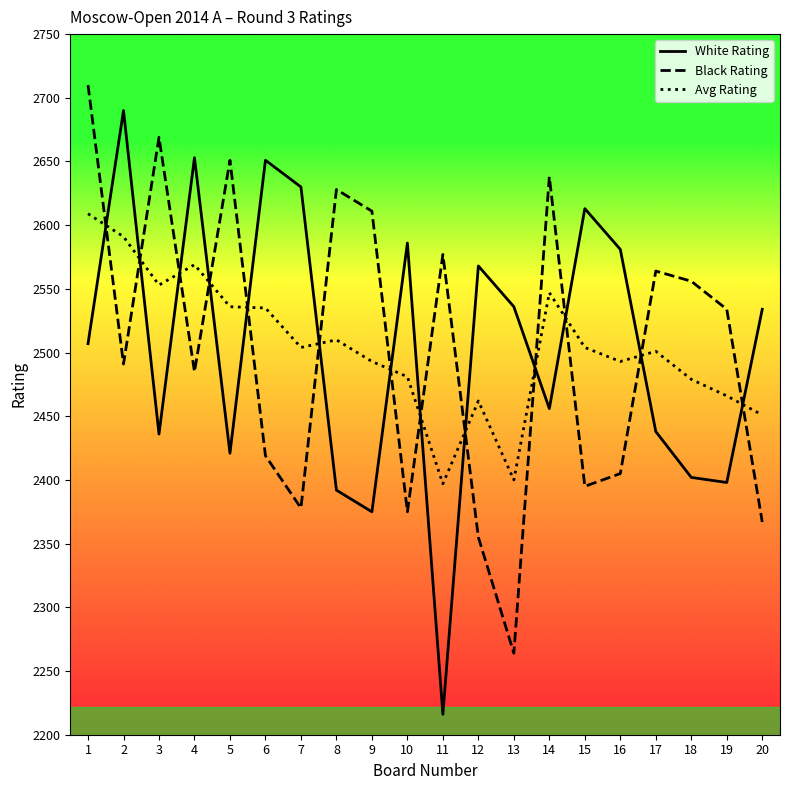

Where does the White Rating series first go above 2534?

2